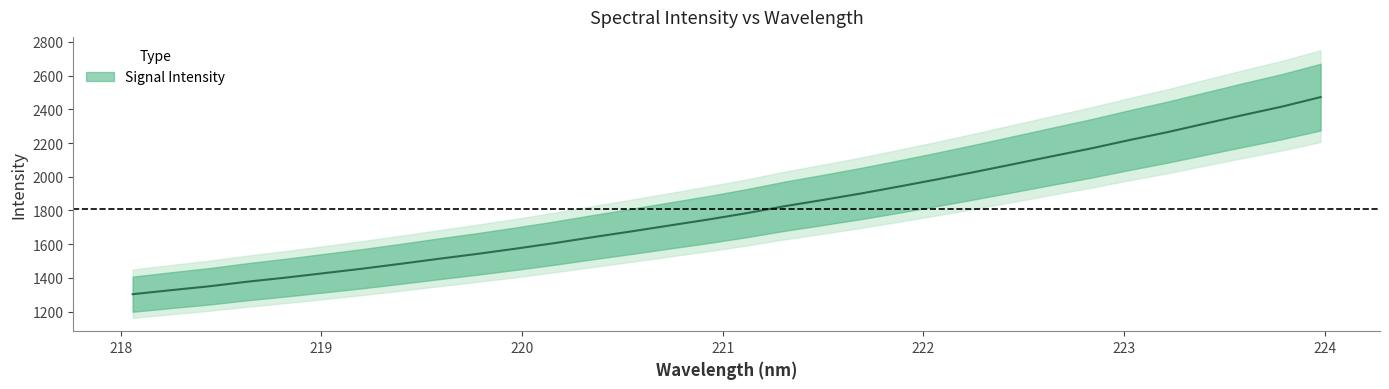

The value at 219.7801 is 624.3. True or false?

False